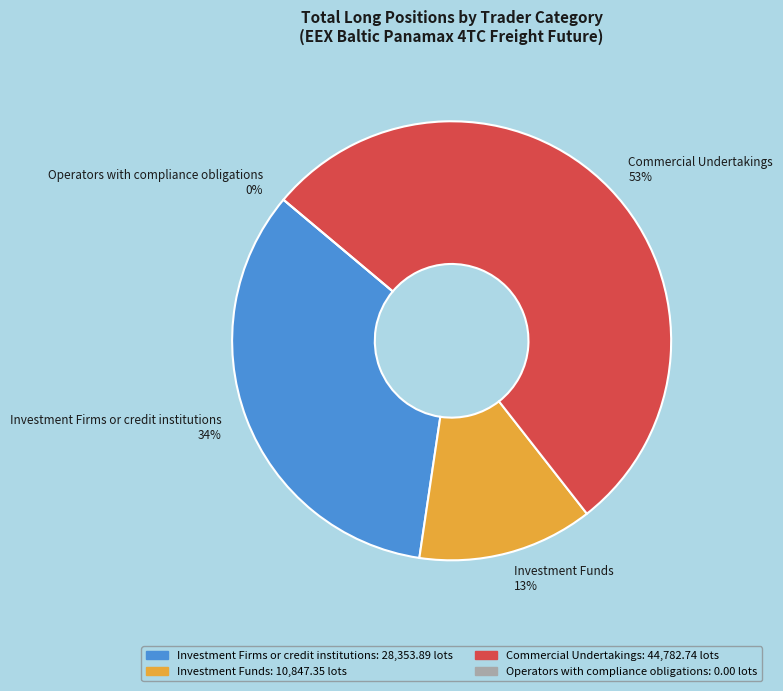

Which slice is the largest?

Commercial Undertakings